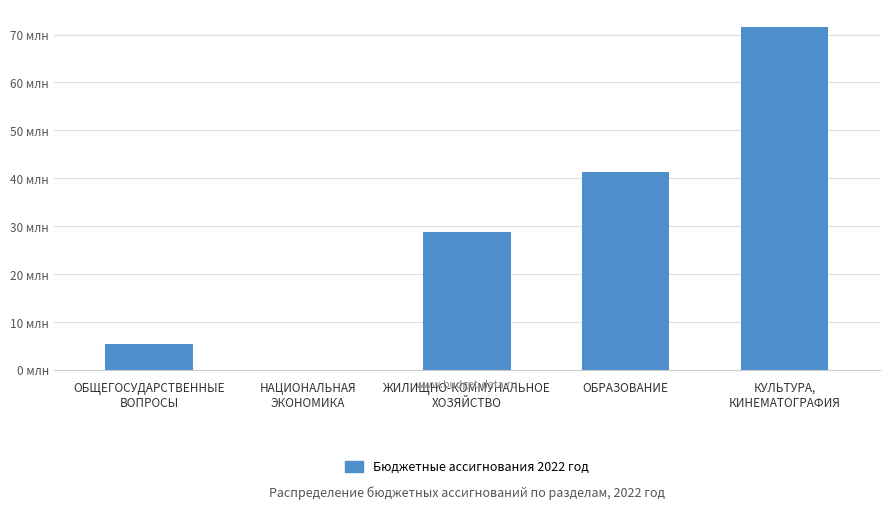

Reading left to right, extract all data points from this chart.

5399575.7	50000.0	28792286.2	41318688.8	71646356.8